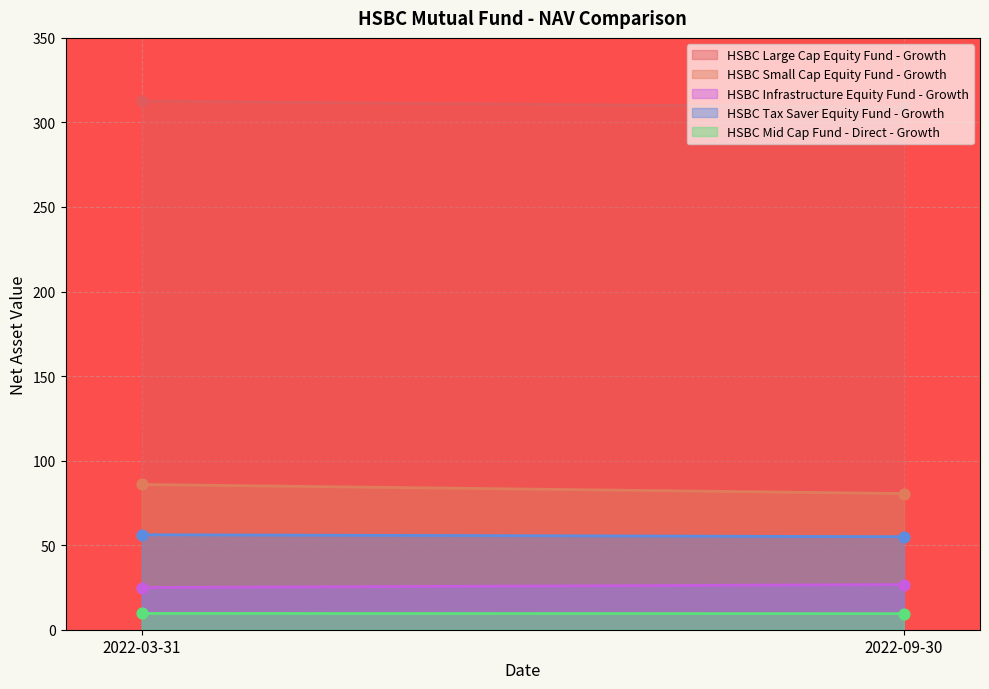

Which series has the largest total across all categories?

HSBC Large Cap Equity Fund - Growth